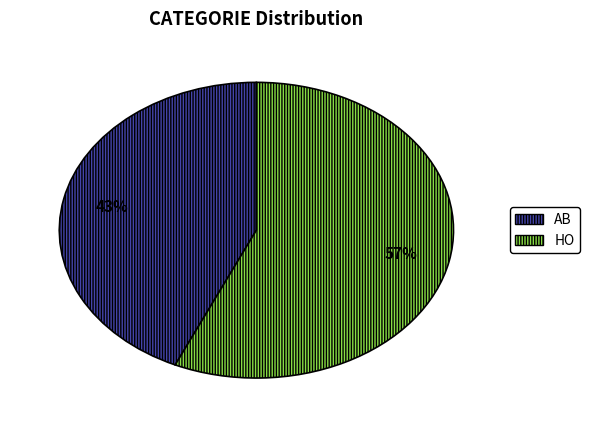

Is the sum of HO and AB greater than half?

Yes